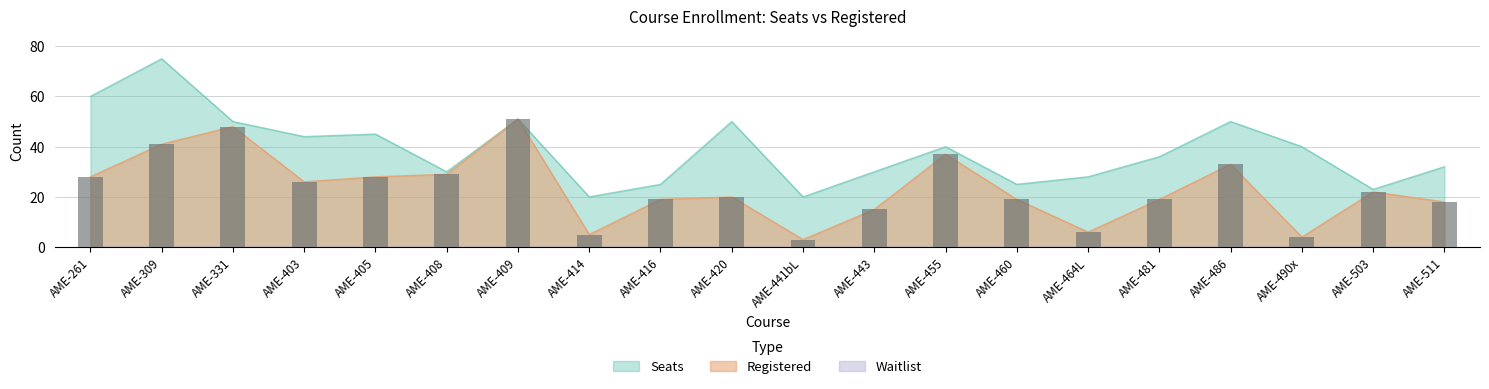

What is the average value of the Registered series?

24